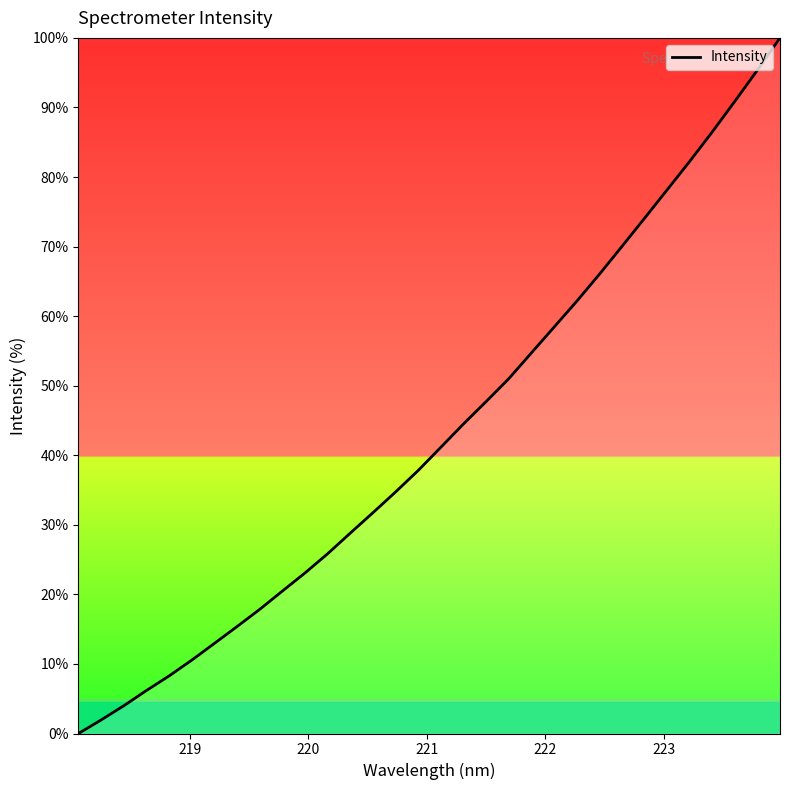

True or false: the data has more than 1 interior local peaks.

False